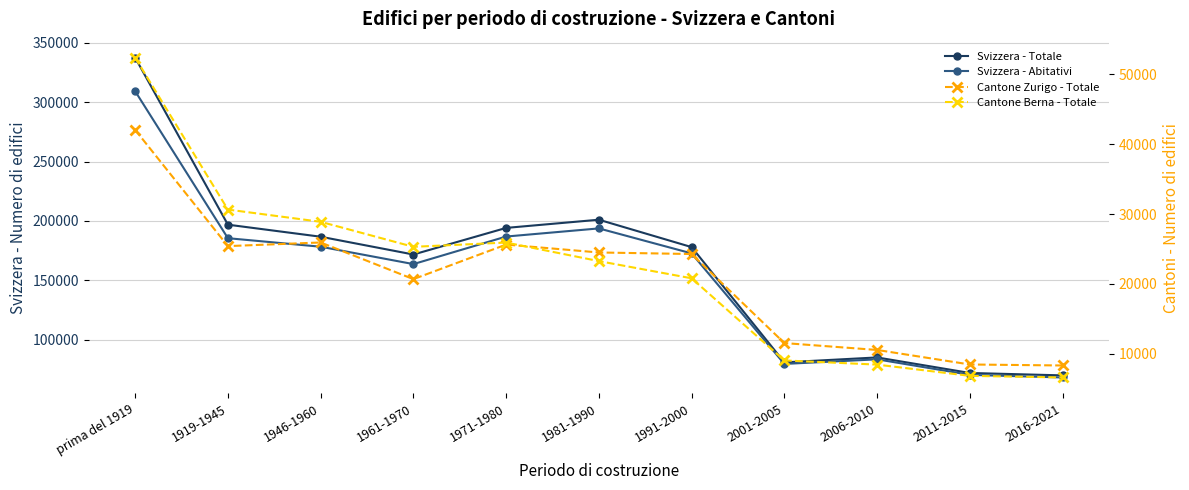

Which series has the largest range (max minus min)?

Svizzera - Totale